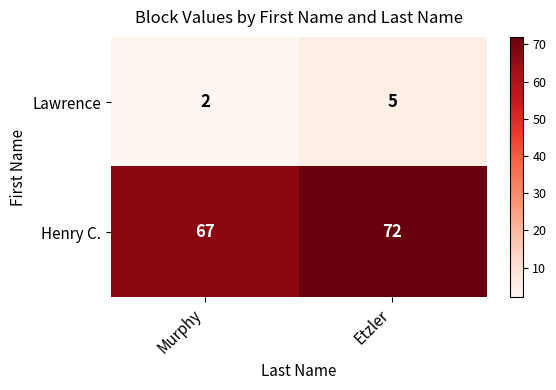

Reading right to left, list all the values displayed in this chart.

Lawrence: Etzler=5	Murphy=2
Henry C.: Etzler=72	Murphy=67